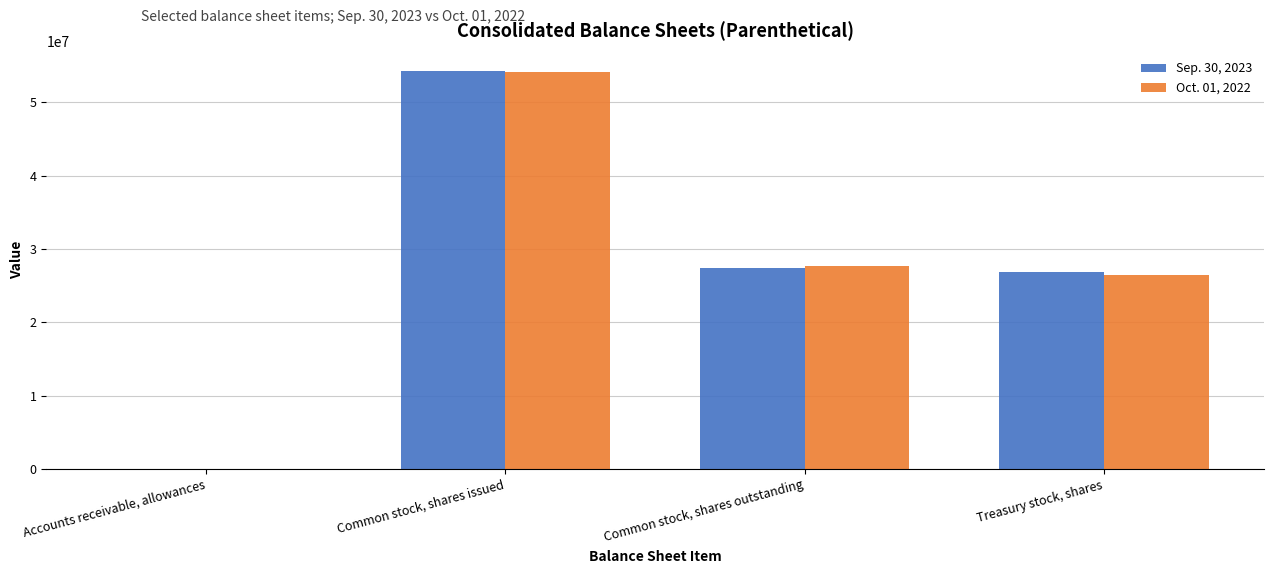

Is the value of Oct. 01, 2022 at Treasury stock, shares greater than the value of Sep. 30, 2023 at Common stock, shares issued?

No